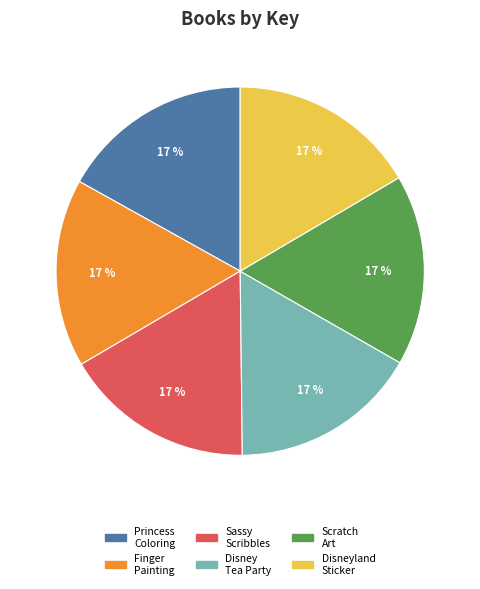

The Princess Coloring slice represents 17% of the pie. True or false?

True